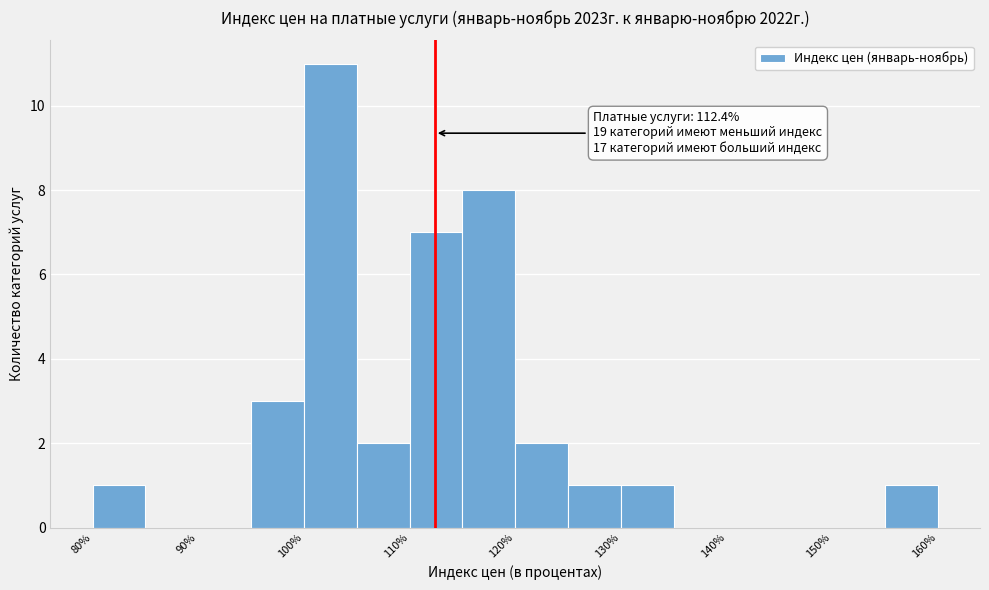

Over which range of the x-axis is the bar tallest?

100 to 105